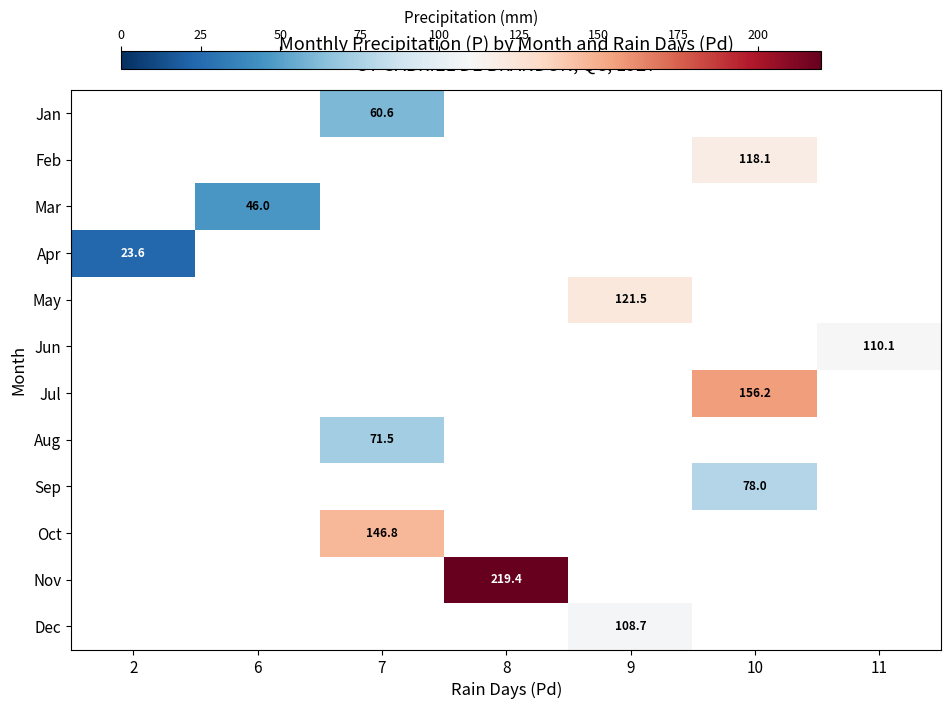

True or false: Aug has a value of 47.9 at 7.

False